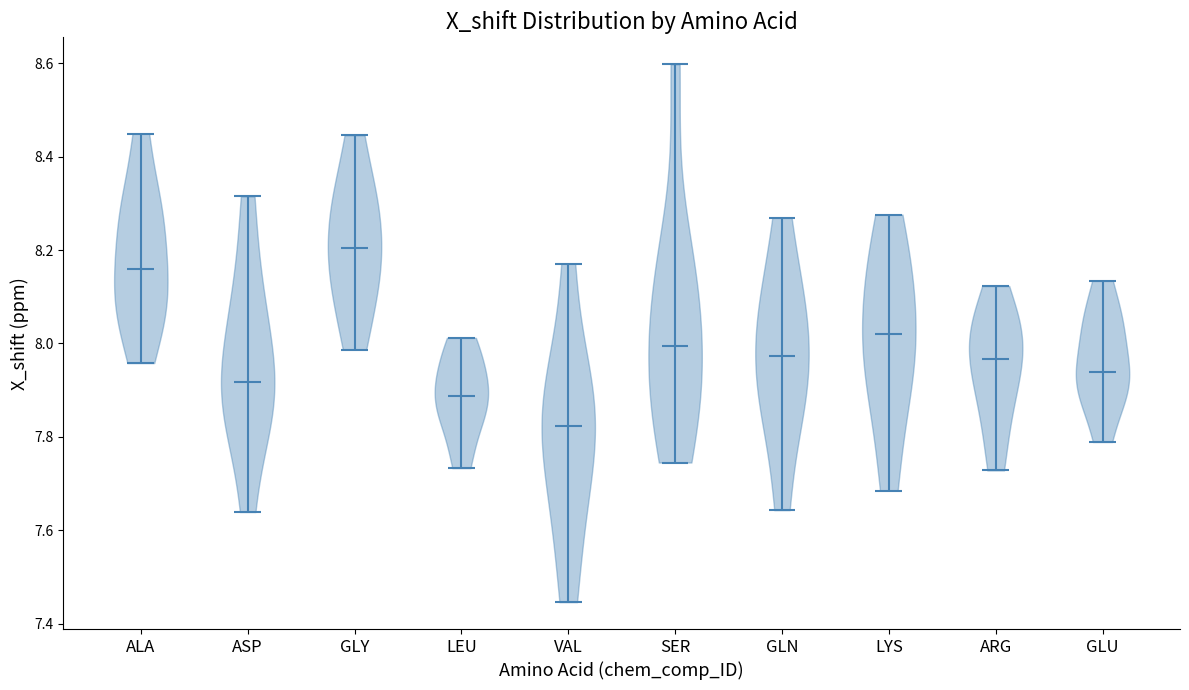

Reading left to right, read every violin against the y-axis: where its median line is, and the lowest and highest points it reaches. The values are not printed on the chart, so give them approximately, as read against the axis.

ALA: median line 8.16, lowest point 7.96, highest point 8.44
ASP: median line 7.92, lowest point 7.64, highest point 8.32
GLY: median line 8.20, lowest point 7.98, highest point 8.44
LEU: median line 7.88, lowest point 7.74, highest point 8.02
VAL: median line 7.82, lowest point 7.44, highest point 8.18
SER: median line 8.00, lowest point 7.74, highest point 8.60
GLN: median line 7.98, lowest point 7.64, highest point 8.26
LYS: median line 8.02, lowest point 7.68, highest point 8.28
ARG: median line 7.96, lowest point 7.72, highest point 8.12
GLU: median line 7.94, lowest point 7.78, highest point 8.14